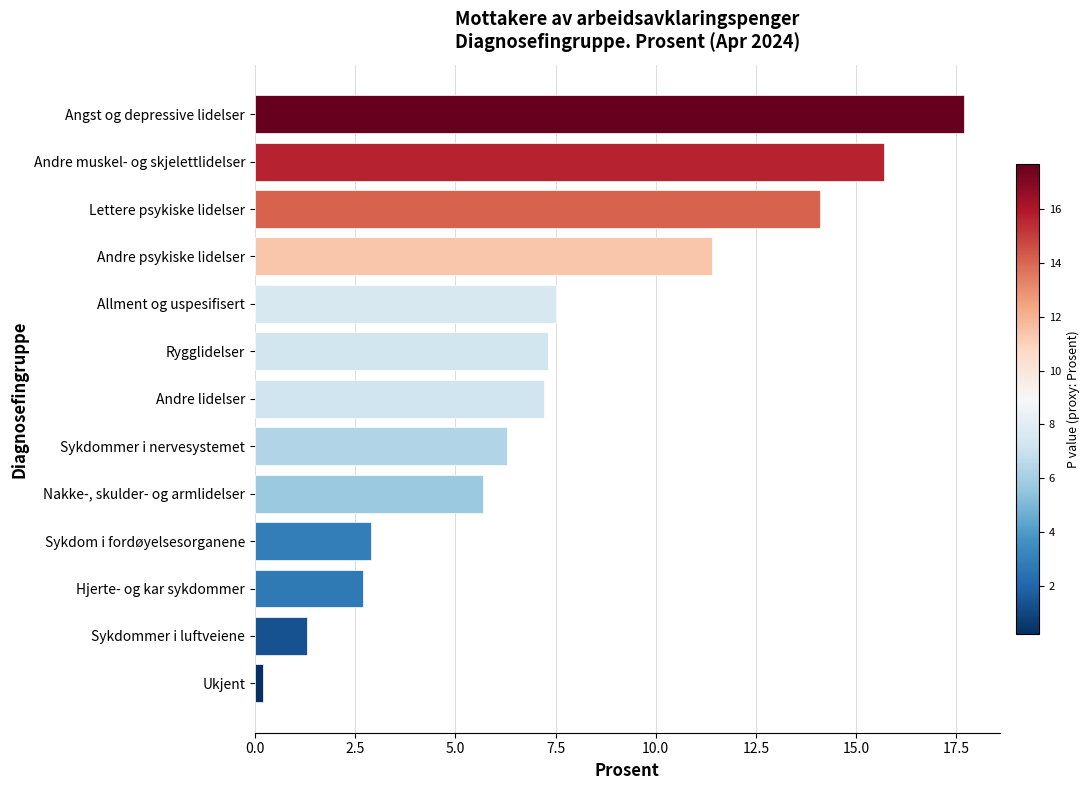

What value does the data have at Andre muskel- og skjelettlidelser?

15.7